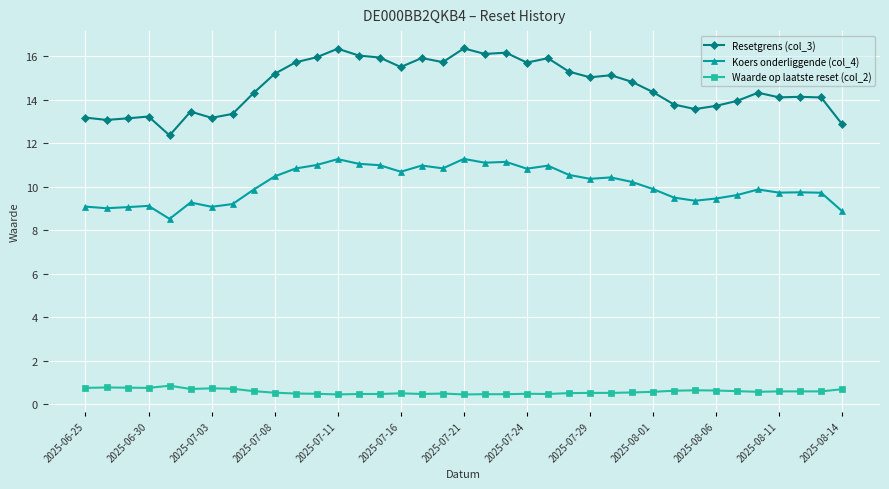

Which series has the widest spread of values?

Resetgrens (col_3)